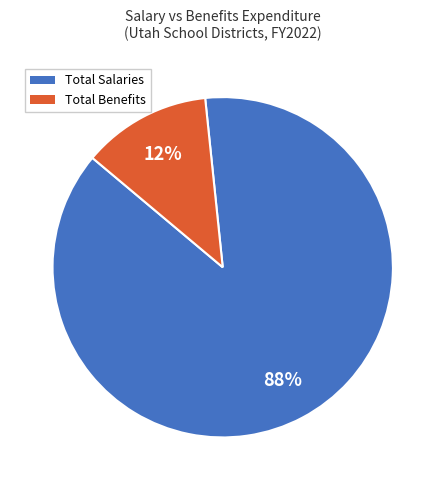

To the nearest percent, what is the average slice percentage?

50%